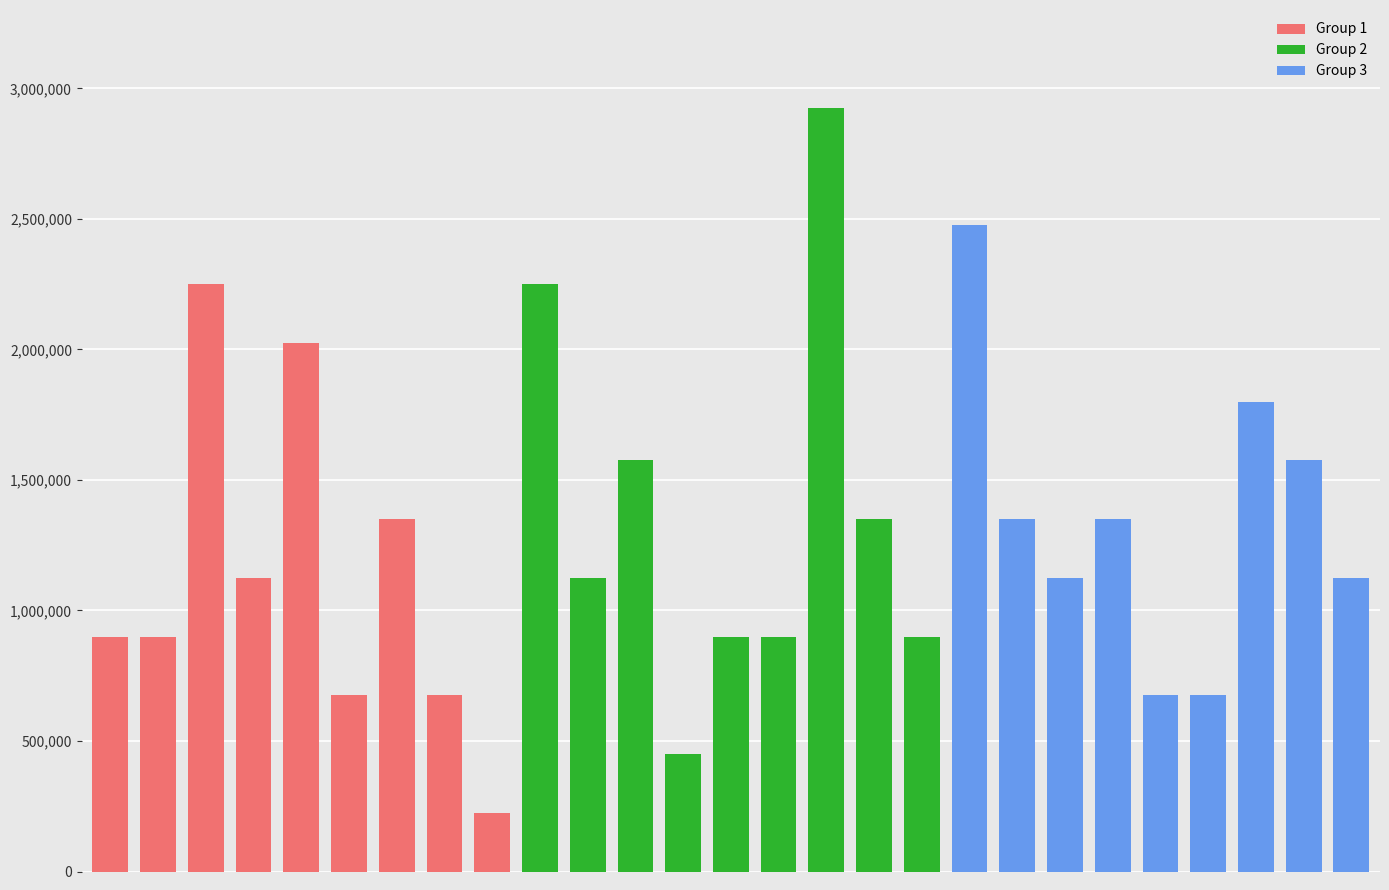

Which series has the widest spread of values?

Group 2